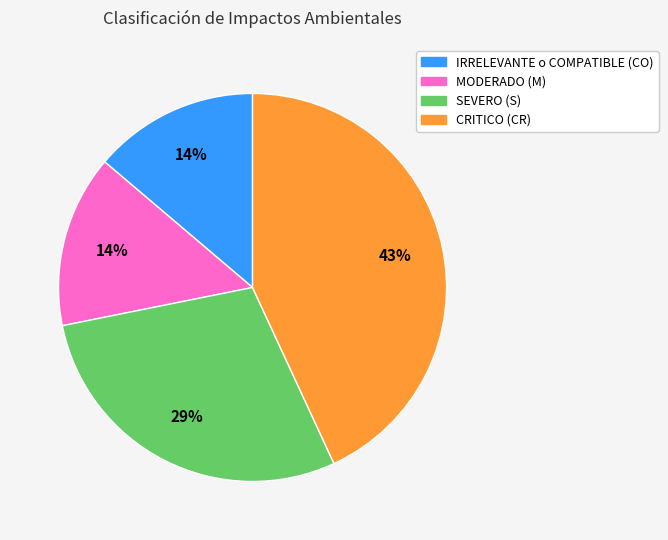

How many segments does this pie chart have?

4